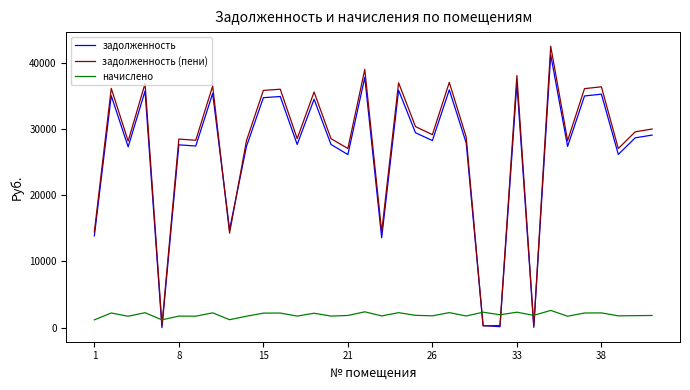

Which series has the widest spread of values?

задолженность (пени)